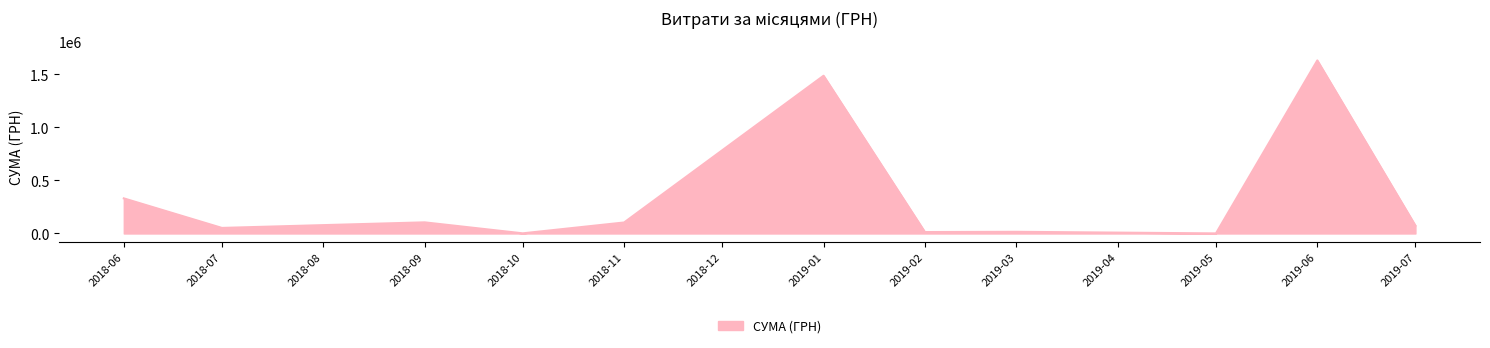

What is the sum of all values?

3812488.1